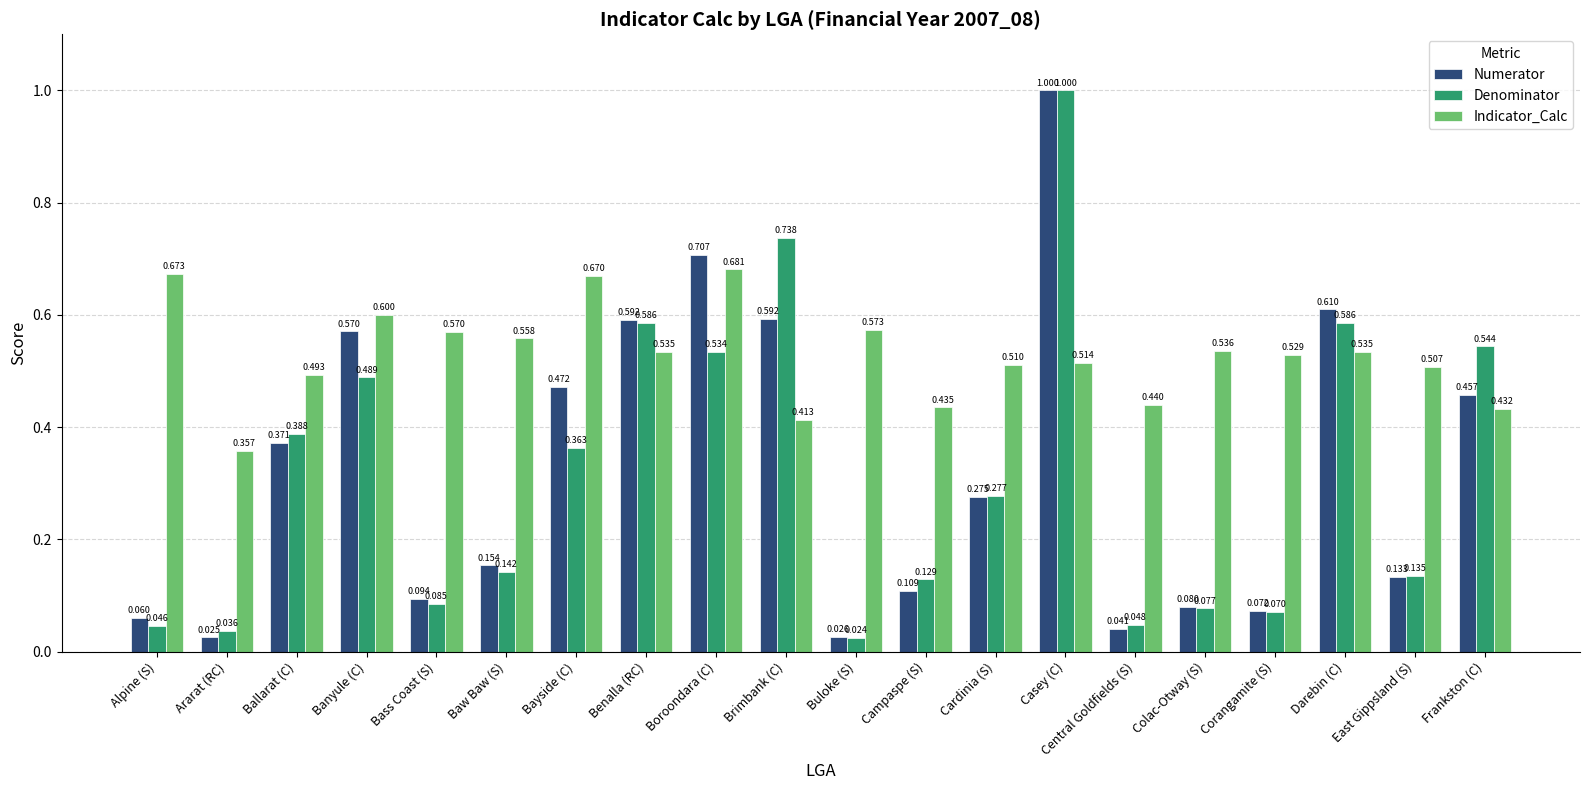

Is it true that Numerator equals 0.0 at Campaspe (S)?

False